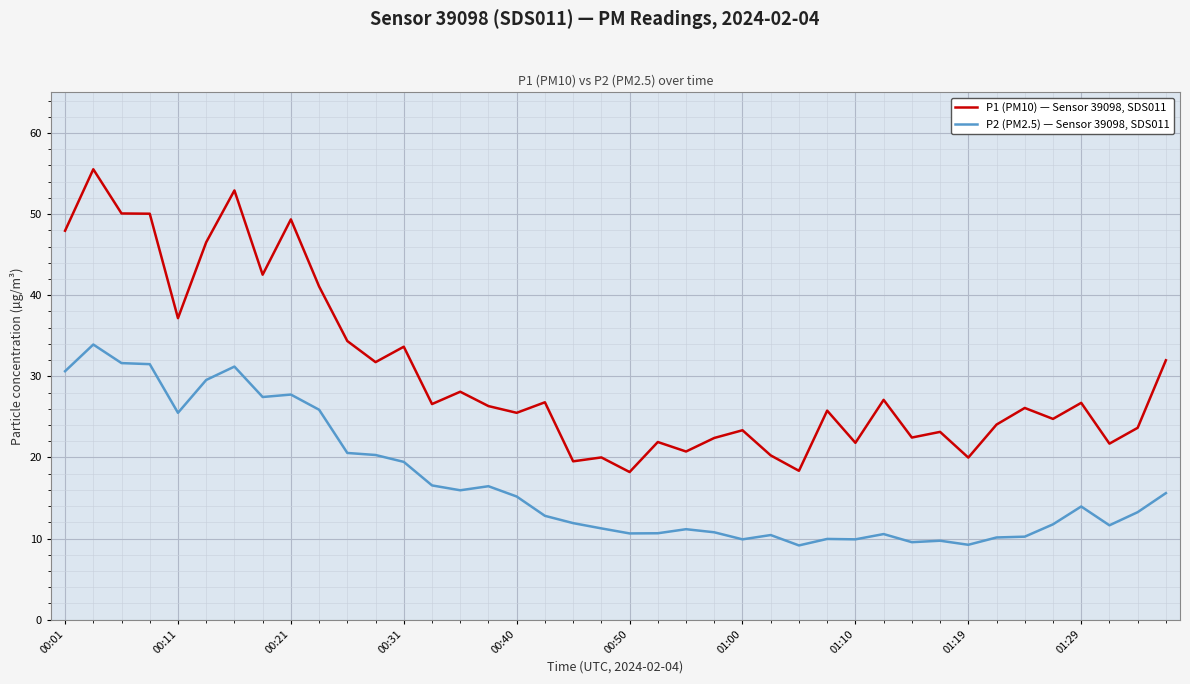

Which series has the widest spread of values?

P1 (PM10) — Sensor 39098, SDS011